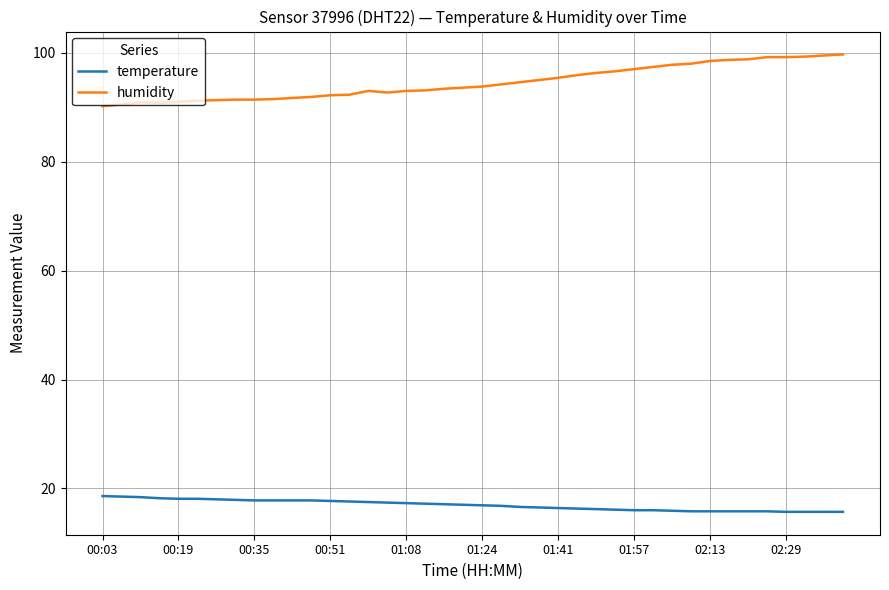

Which series has the largest total across all categories?

humidity